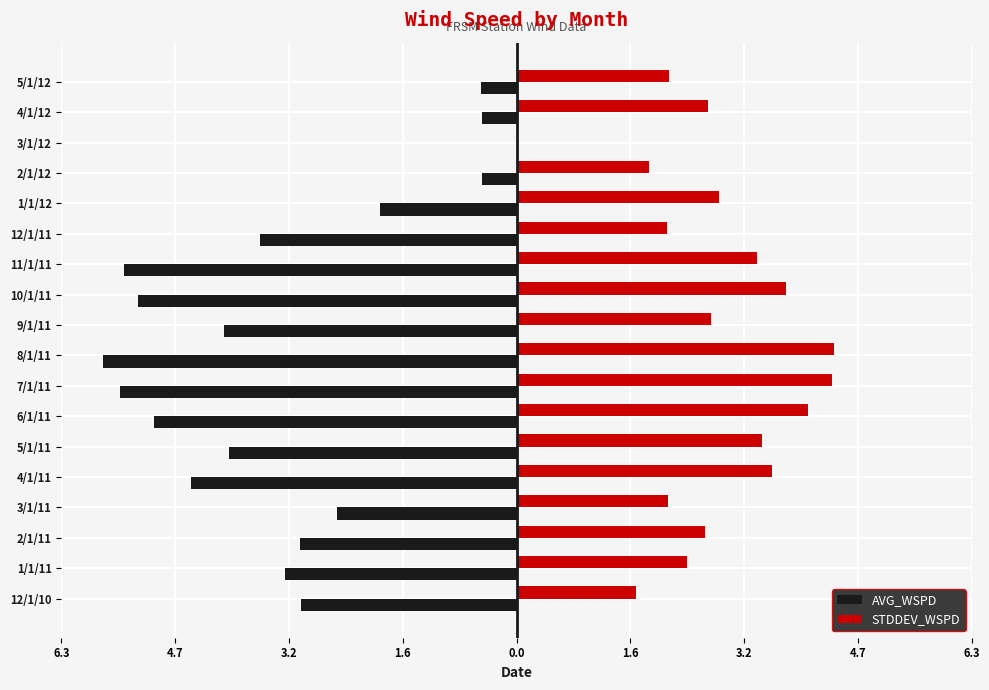

What are all the series names shown in the legend?

AVG_WSPD, STDDEV_WSPD